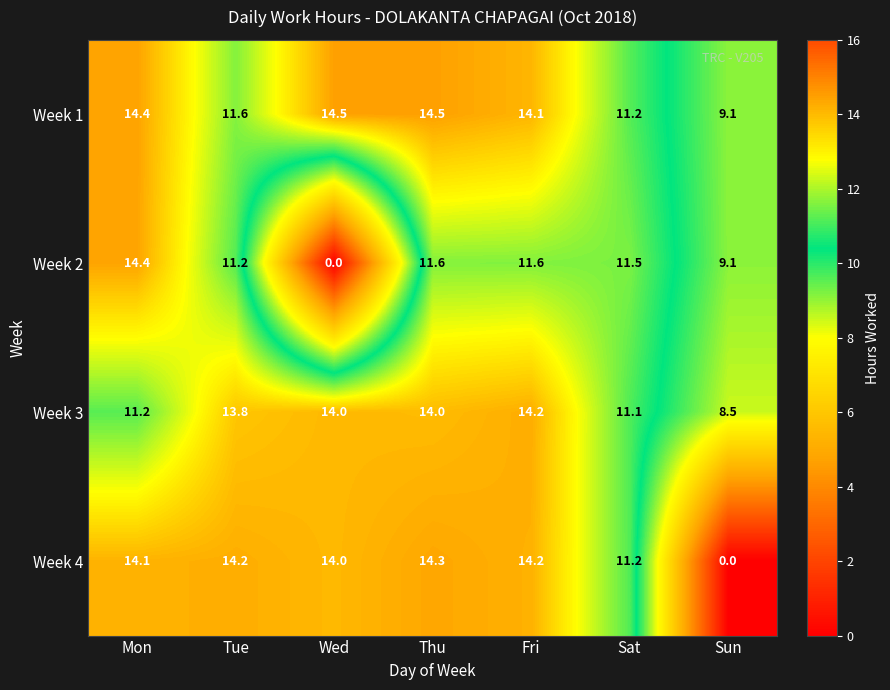

At which category is the sum across all series the highest?

Thu